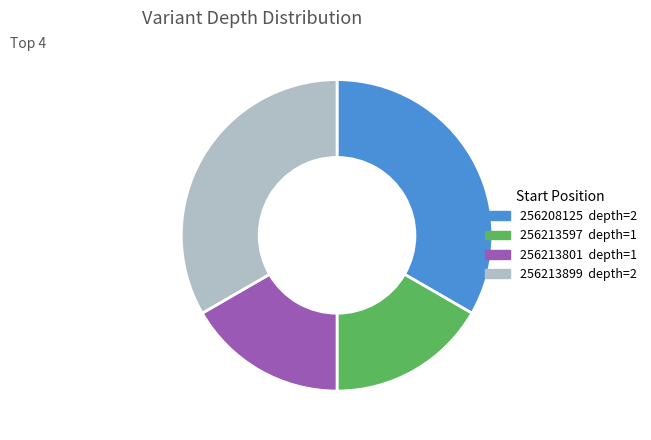

The 256213597 slice represents 17% of the pie. True or false?

True